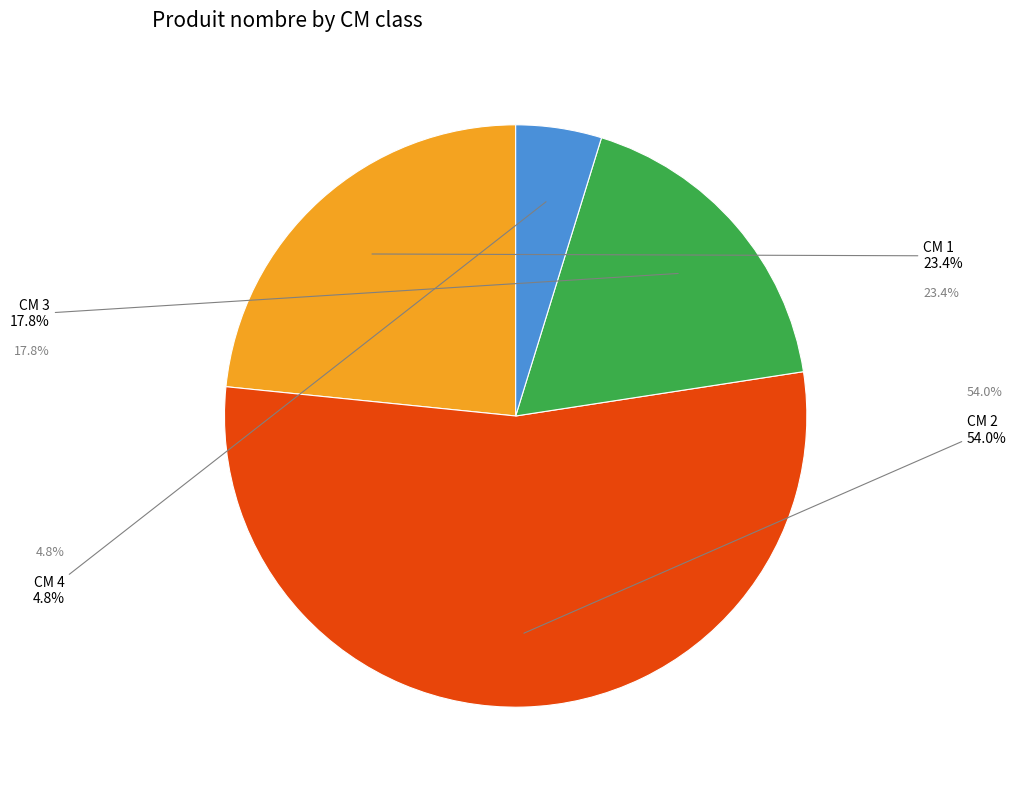

Which category has the biggest portion of the pie?

2